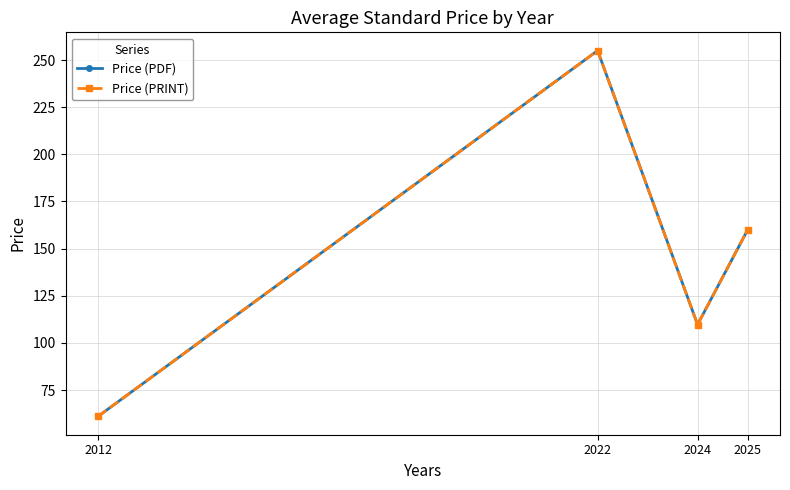

Is this an area chart (filled region under the line)?

No